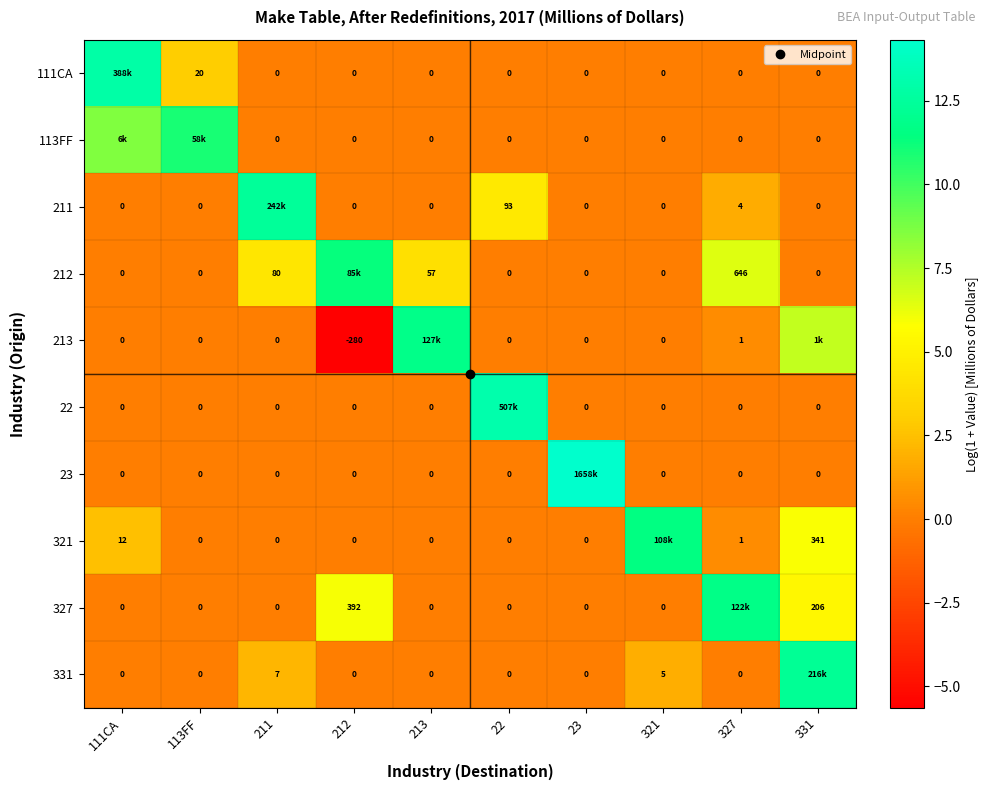

What is the difference between the maximum and minimum values in the 23 series?

14.3